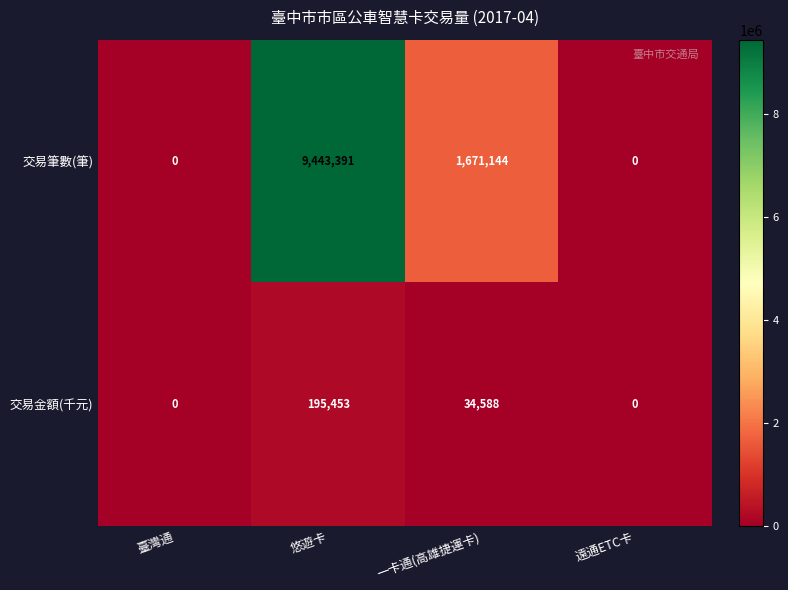

Reading right to left, what are all the values shown in this chart?

交易筆數(筆): 遠通ETC卡=0	一卡通(高雄捷運卡)=1671144	悠遊卡=9443391	臺灣通=0
交易金額(千元): 遠通ETC卡=0	一卡通(高雄捷運卡)=34588	悠遊卡=195453	臺灣通=0